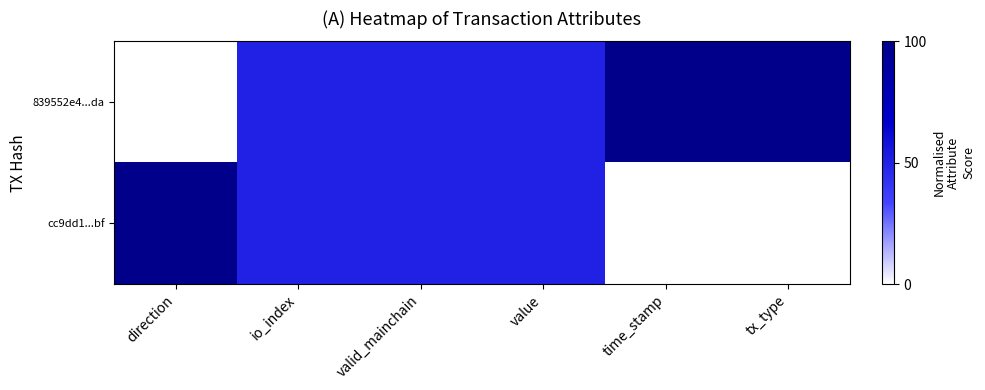

How many distinct data groups are displayed?

2